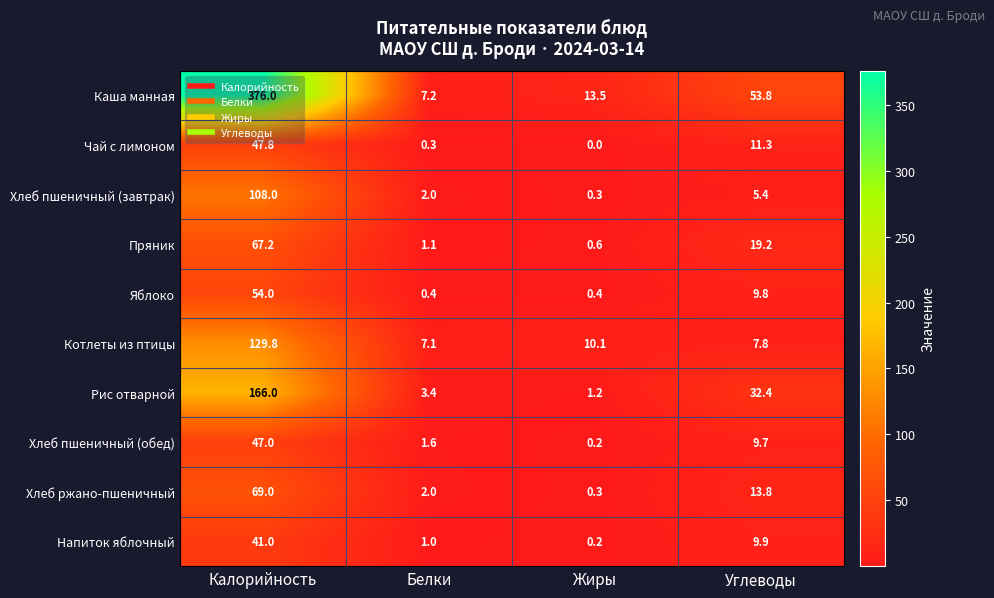

At which label is Котлеты из птицы closest to 68?

Жиры